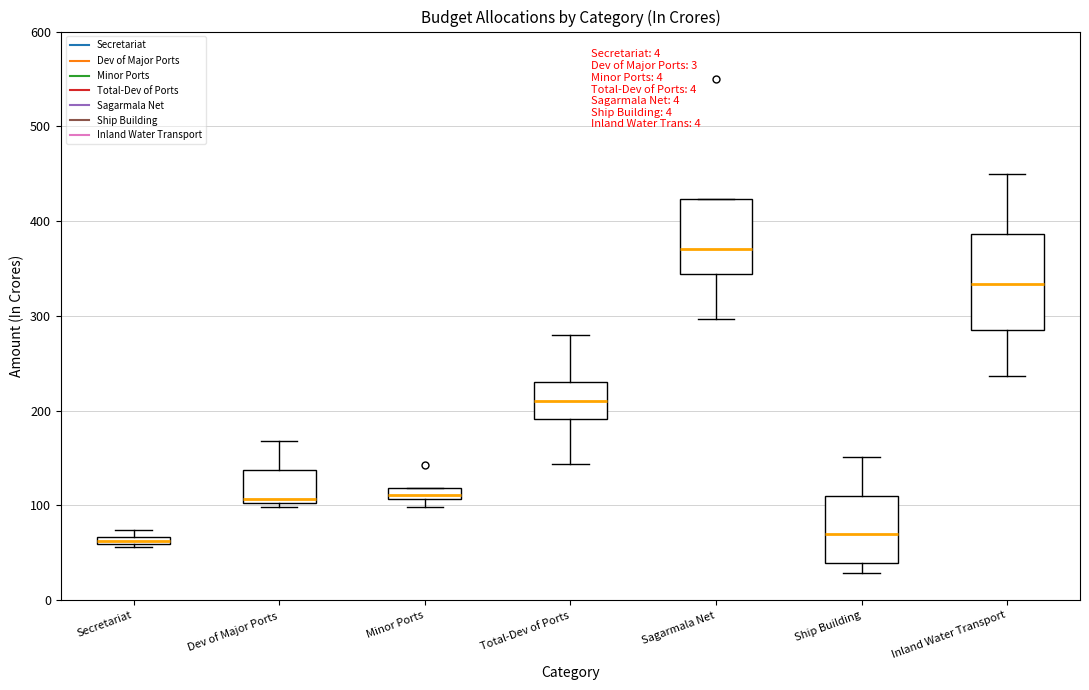

Where is the upper edge of the box for Minor Ports on the y-axis? The values are not printed on the chart, so give them approximately, as read against the axis.

120